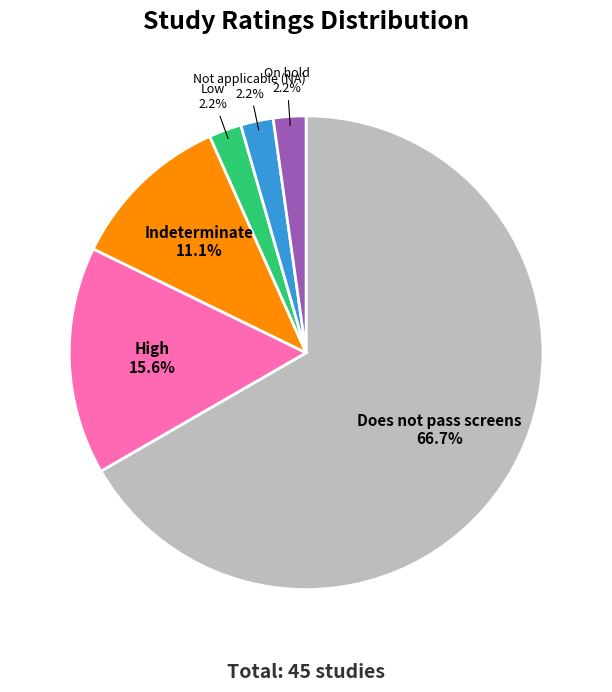

The Low slice represents 2% of the pie. True or false?

True